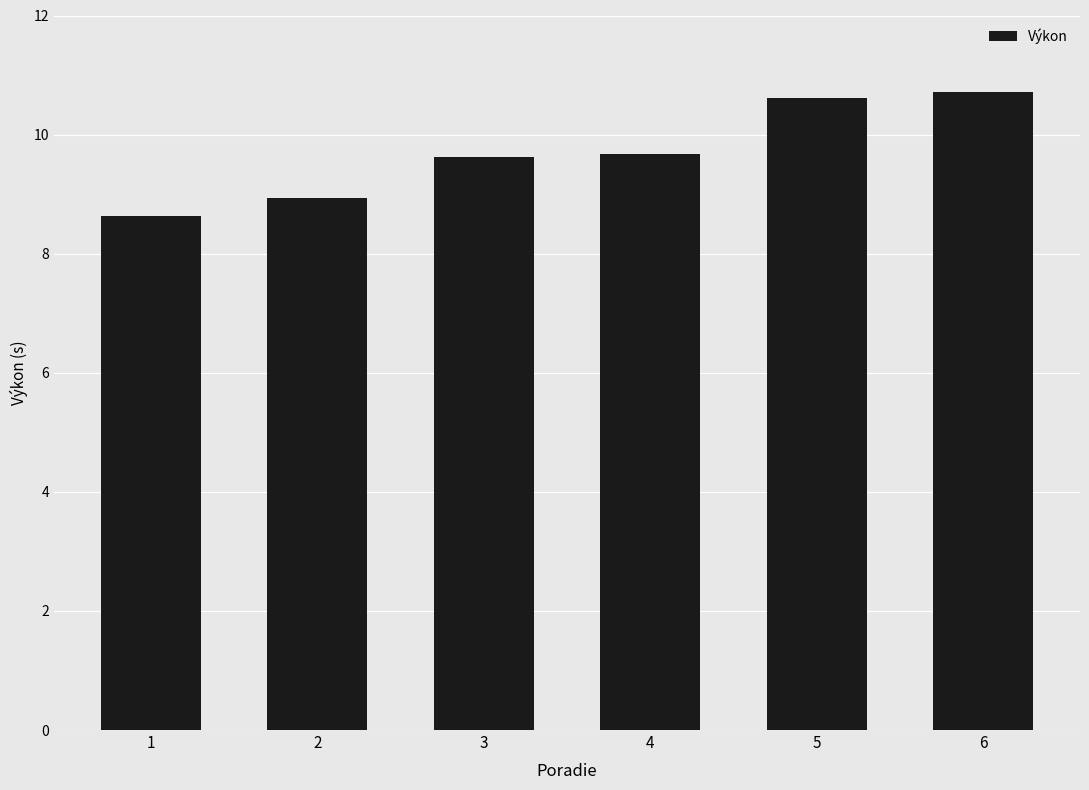

At which label is the value closest to 9?

2